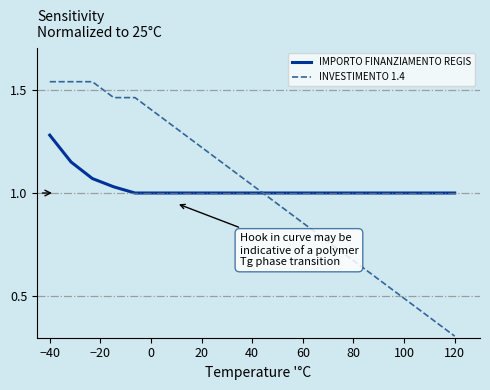

Rank the series by their maximum value, from highest to lowest.

INVESTIMENTO 1.4, IMPORTO FINANZIAMENTO REGIS